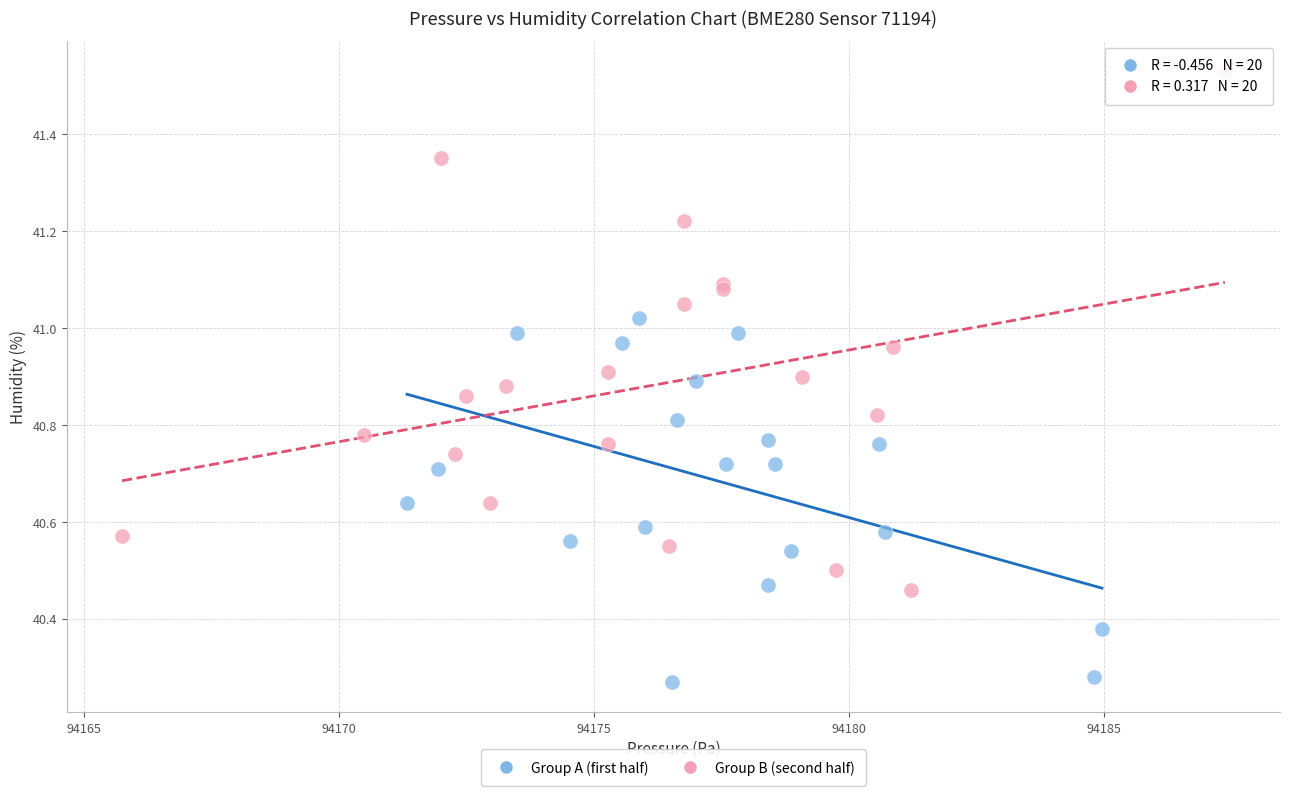

Which series has the widest spread of Y values?

Group B (second half)